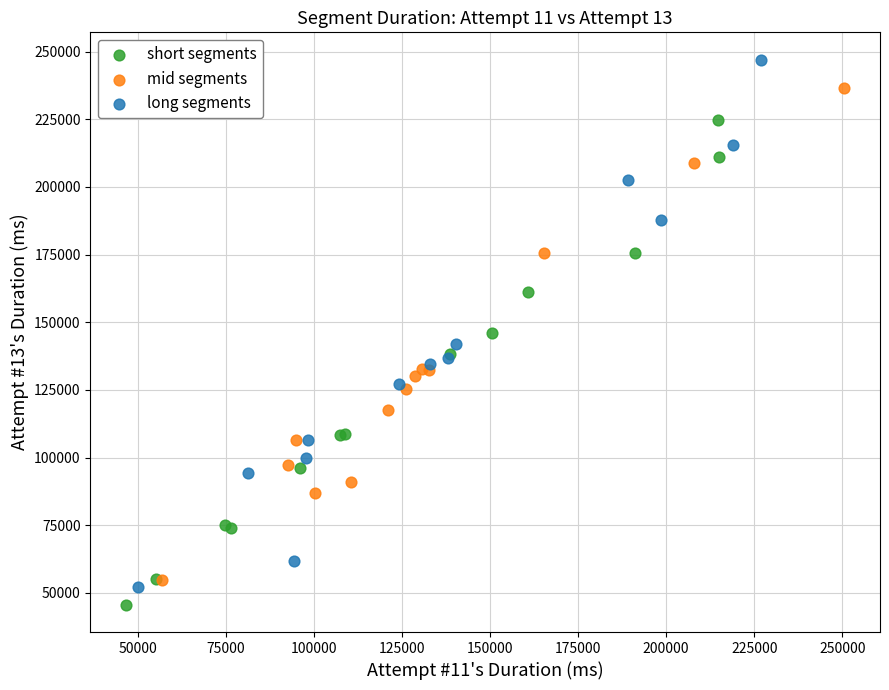

Which series has the largest Y range (max minus min)?

long segments